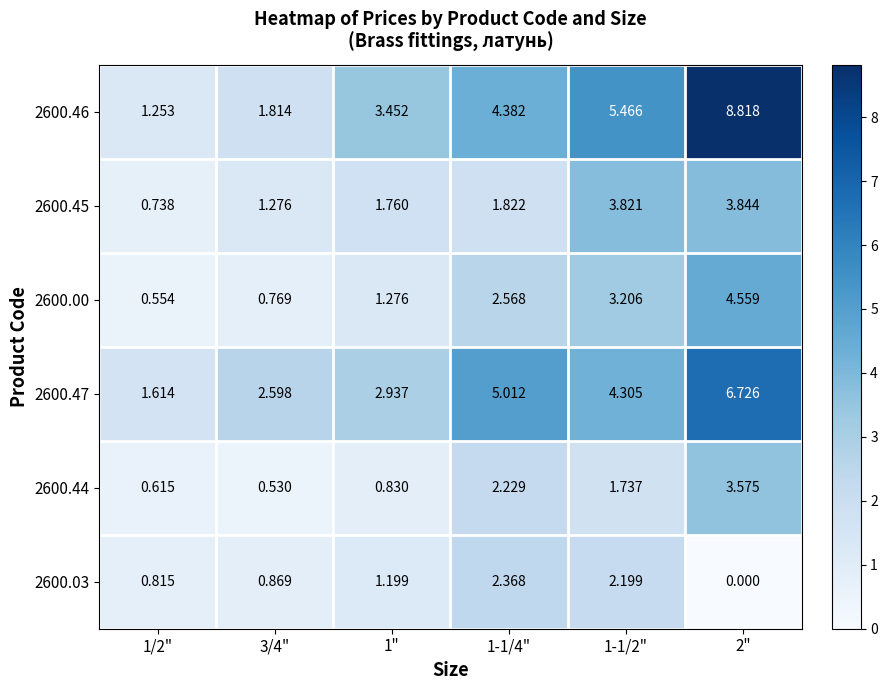

How many categories are shown in the chart?

6